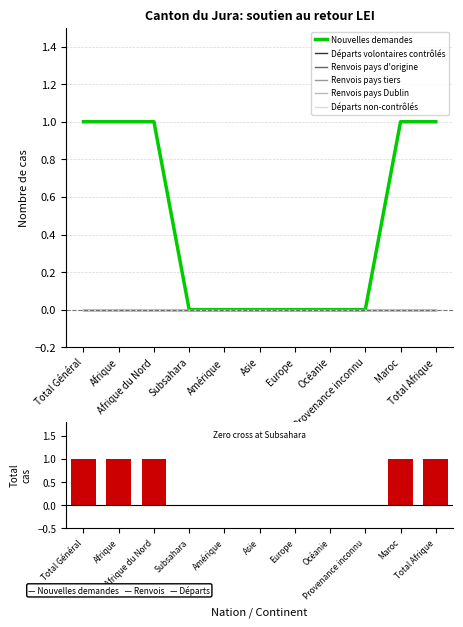

Reading left to right, extract all data points from this chart.

Nouvelles demandes: Total Général=1	Afrique=1	Afrique du Nord=1	Subsahara=0	Amérique=0	Asie=0	Europe=0	Océanie=0	Provenance inconnu=0	Maroc=1	Total Afrique=1
Départs volontaires contrôlés: Total Général=0	Afrique=0	Afrique du Nord=0	Subsahara=0	Amérique=0	Asie=0	Europe=0	Océanie=0	Provenance inconnu=0	Maroc=0	Total Afrique=0
Renvois pays d'origine: Total Général=0	Afrique=0	Afrique du Nord=0	Subsahara=0	Amérique=0	Asie=0	Europe=0	Océanie=0	Provenance inconnu=0	Maroc=0	Total Afrique=0
Renvois pays tiers: Total Général=0	Afrique=0	Afrique du Nord=0	Subsahara=0	Amérique=0	Asie=0	Europe=0	Océanie=0	Provenance inconnu=0	Maroc=0	Total Afrique=0
Renvois pays Dublin: Total Général=0	Afrique=0	Afrique du Nord=0	Subsahara=0	Amérique=0	Asie=0	Europe=0	Océanie=0	Provenance inconnu=0	Maroc=0	Total Afrique=0
Départs non-contrôlés: Total Général=0	Afrique=0	Afrique du Nord=0	Subsahara=0	Amérique=0	Asie=0	Europe=0	Océanie=0	Provenance inconnu=0	Maroc=0	Total Afrique=0